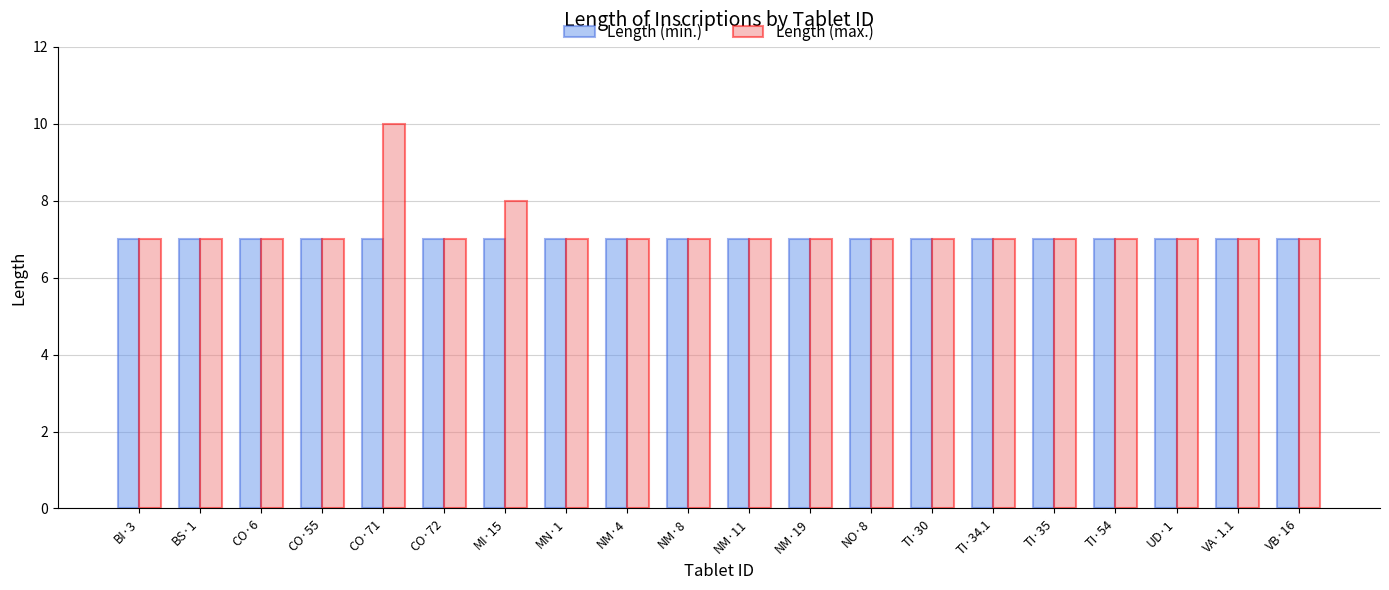

Rank the series by their maximum value, from lowest to highest.

Length (min.), Length (max.)